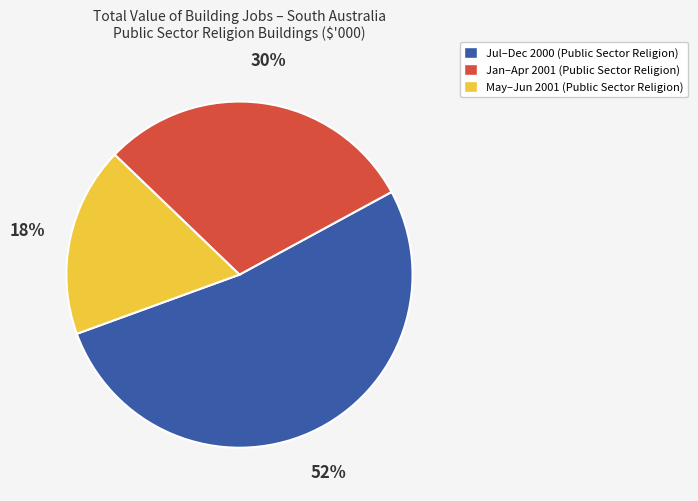

What is the largest slice in the pie chart?

Jul–Dec 2000 (Public Sector Religion)